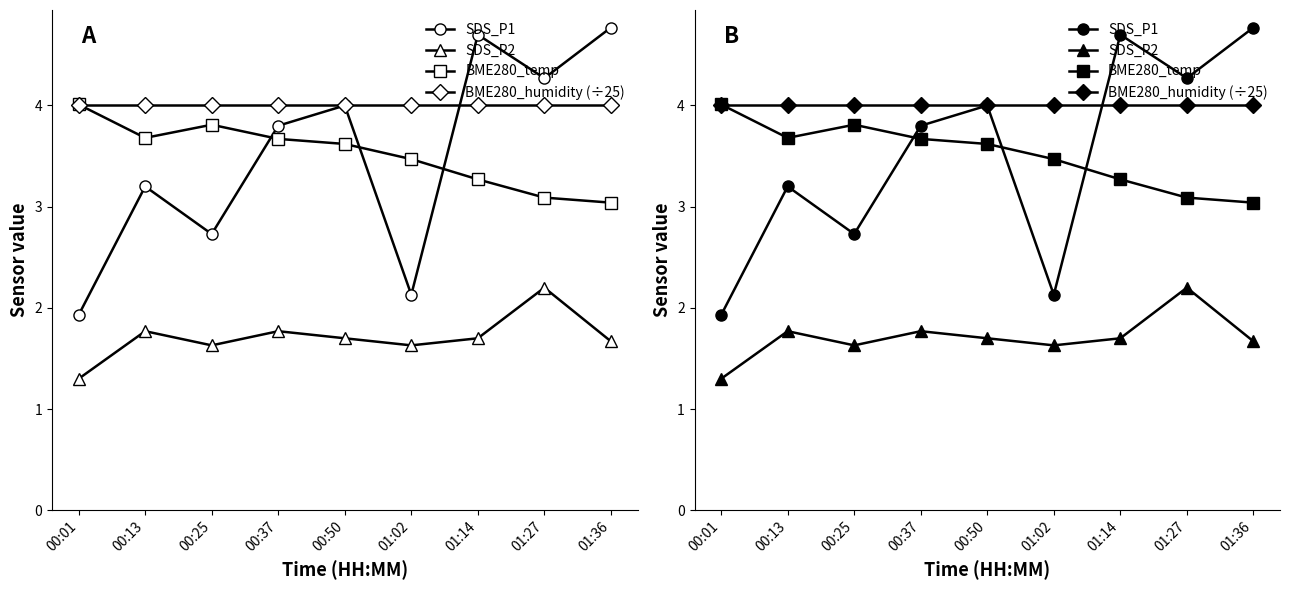

Which has a higher value, 00:50 or 00:25?

00:50